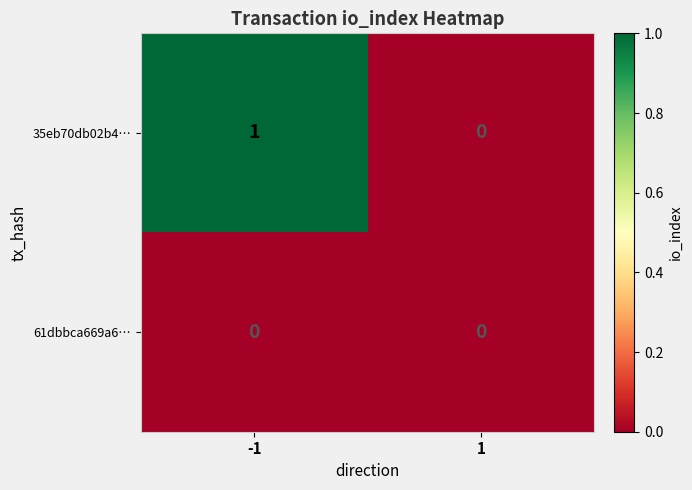

Reading left to right, extract all data points from this chart.

35eb70db02b4…: 1	0
61dbbca669a6…: 0	0